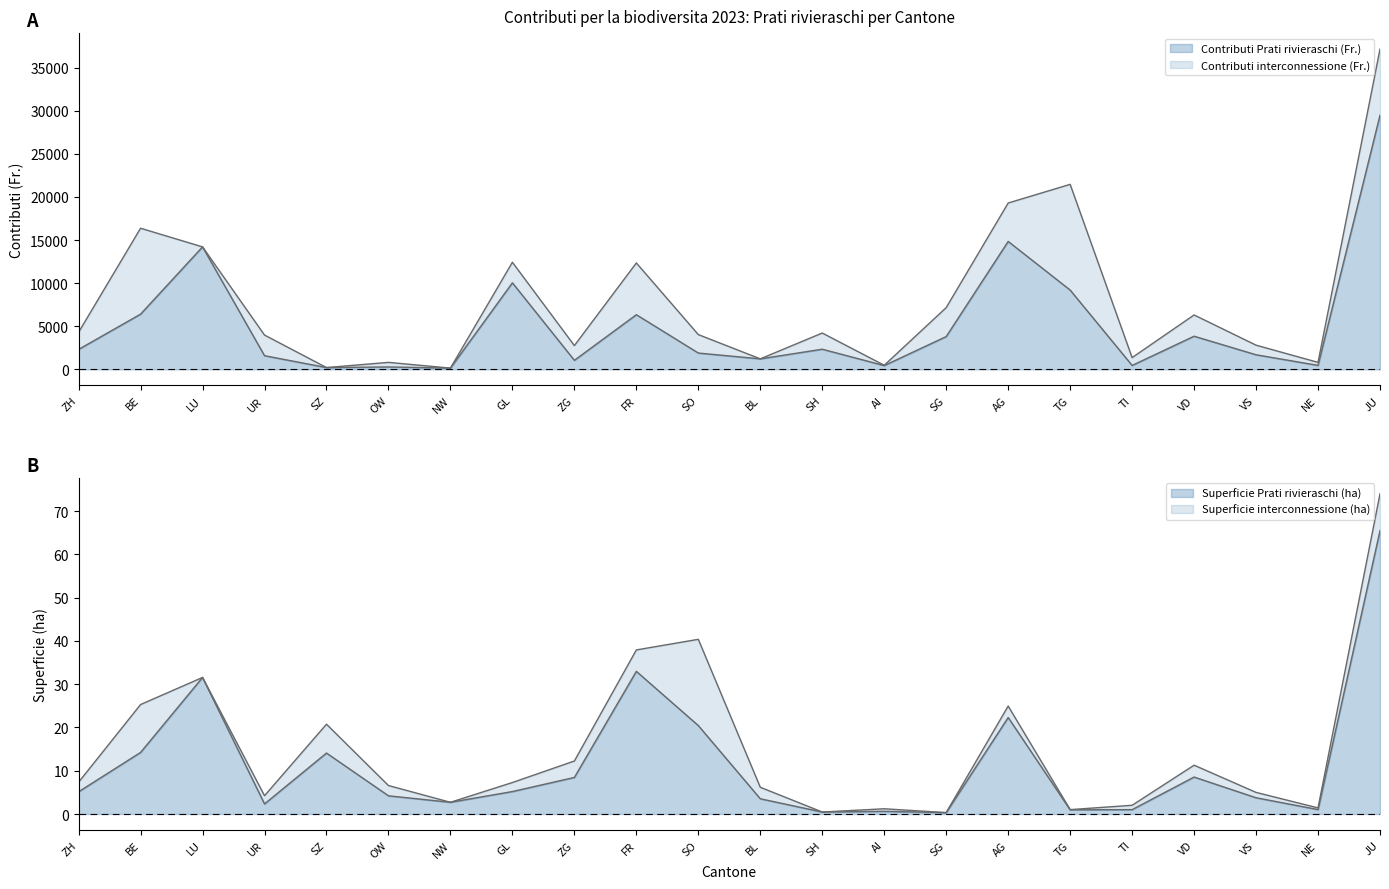

Reading left to right, extract all data points from this chart.

Contributi Prati rivieraschi (Fr.): 2313.0	6403.1	14203.5	1584.0	207.0	279.0	144.0	10035.0	1048.3	6339.6	1891.9	1218.2	2335.9	436.5	3802.5	14836.5	9195.2	454.1	3843.0	1690.5	459.0	29470.5
Superficie Prati rivieraschi (ha): 5.1	14.2	31.6	2.3	14.1	4.2	2.7	5.2	8.4	33.0	20.4	3.5	0.5	0.6	0.3	22.3	1.0	1.0	8.5	3.8	1.0	65.5